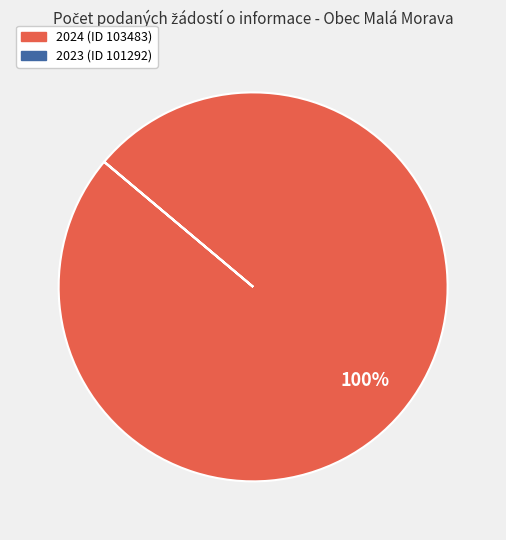

To the nearest percent, what is the average slice percentage?

50%